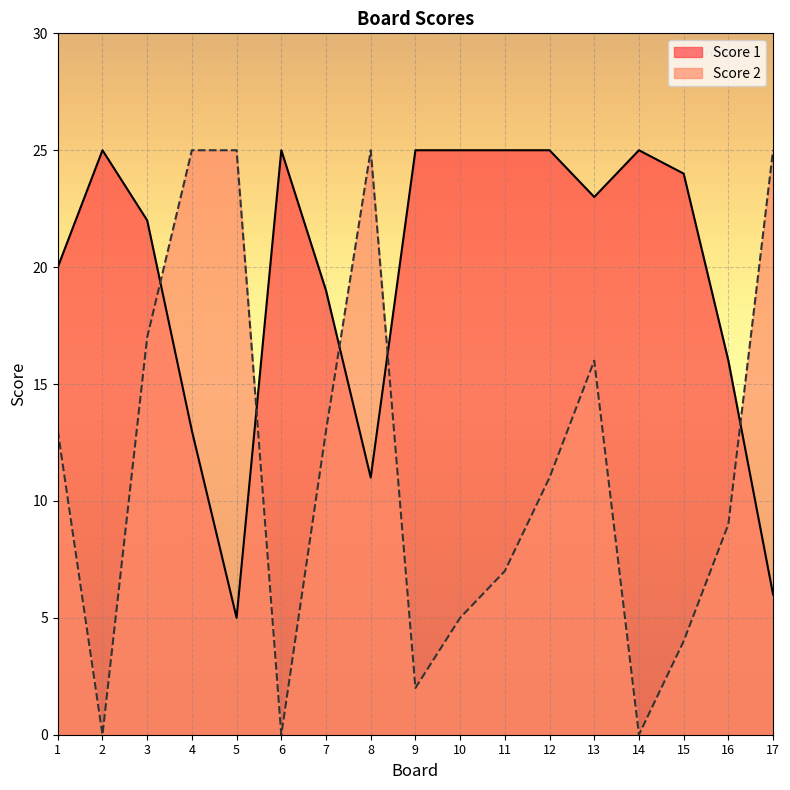

At which label does Score 1 reach its peak?

2